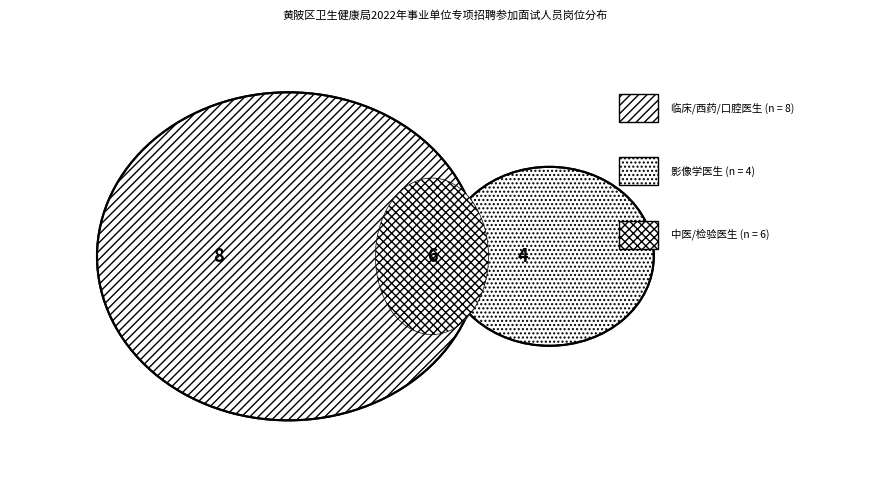

To the nearest percent, what is the difference between the largest and smallest slice percentages?

28%